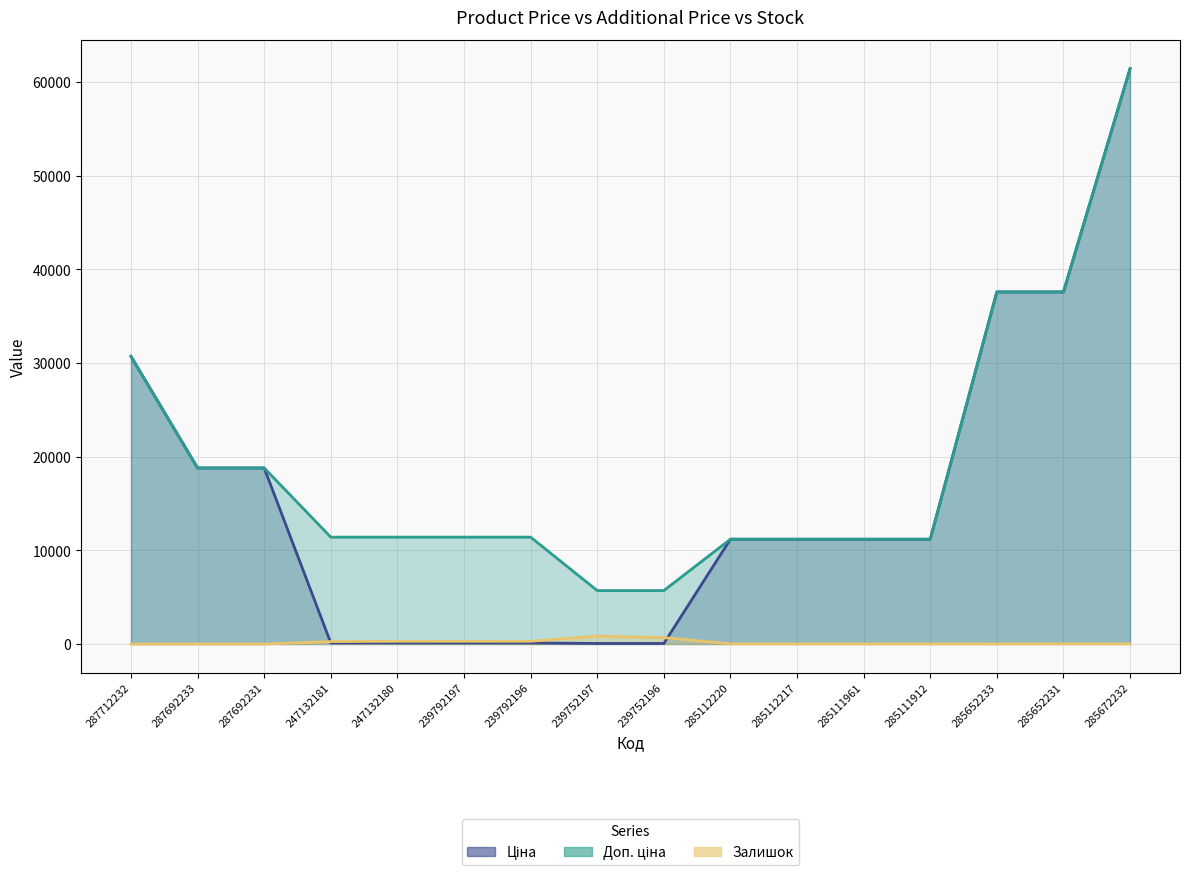

What is the difference between the maximum and minimum values in the Ціна series?

61377.2